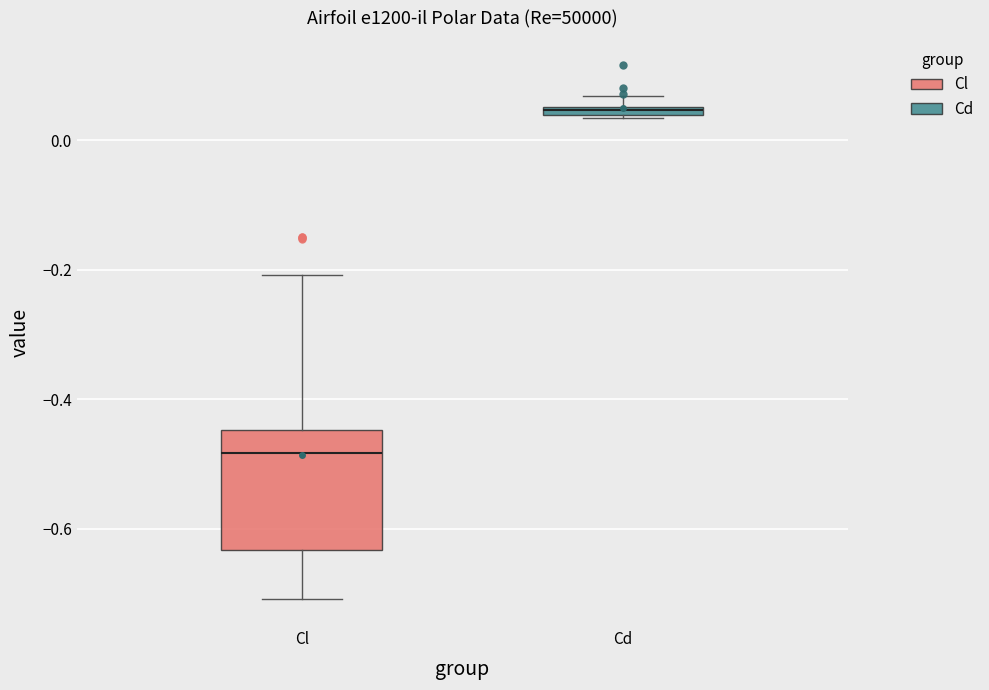

Which box has the lowest median line?

Cl